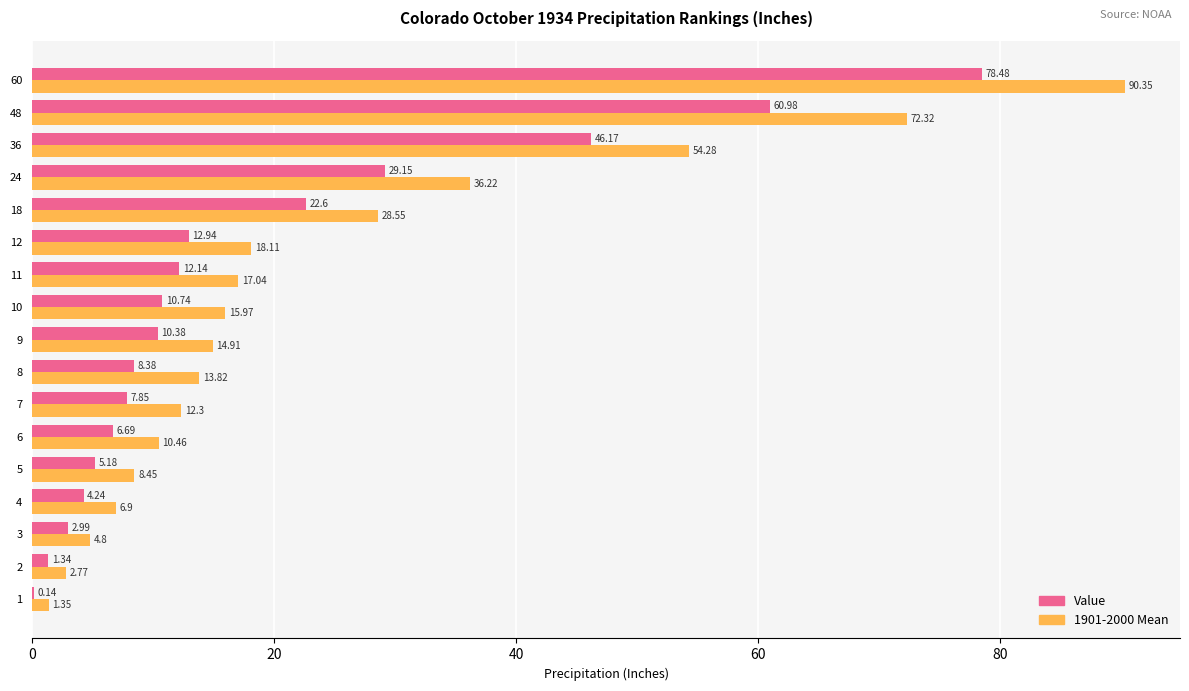

Between 9 and 36, which series saw the biggest shift?

1901-2000 Mean